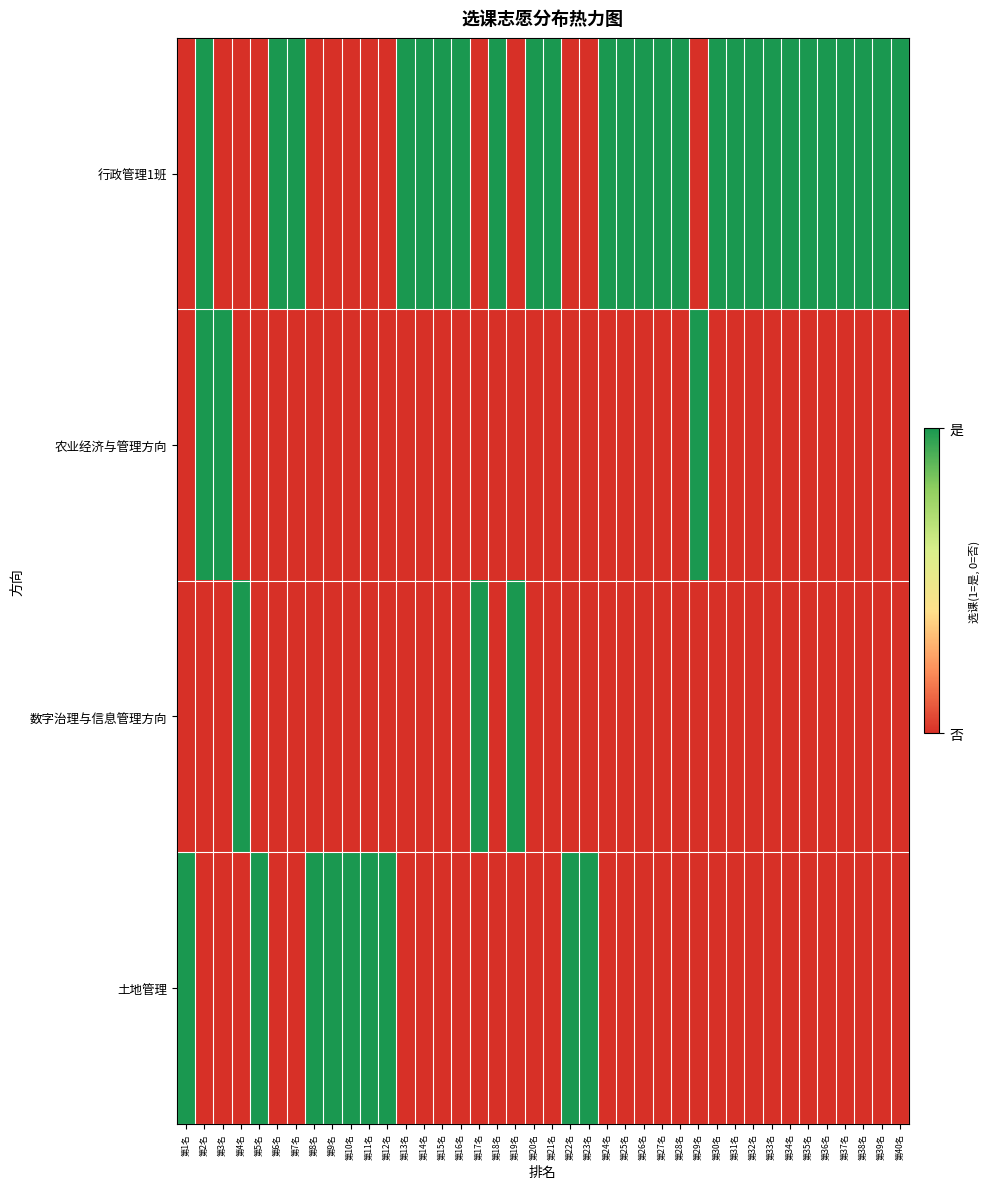

Reading left to right, transcribe all the data shown in this chart.

行政管理1班: 第1名=0	第2名=1	第3名=0	第4名=0	第5名=0	第6名=1	第7名=1	第8名=0	第9名=0	第10名=0	第11名=0	第12名=0	第13名=1	第14名=1	第15名=1	第16名=1	第17名=0	第18名=1	第19名=0	第20名=1	第21名=1	第22名=0	第23名=0	第24名=1	第25名=1	第26名=1	第27名=1	第28名=1	第29名=0	第30名=1	第31名=1	第32名=1	第33名=1	第34名=1	第35名=1	第36名=1	第37名=1	第38名=1	第39名=1	第40名=1
农业经济与管理方向: 第1名=0	第2名=1	第3名=1	第4名=0	第5名=0	第6名=0	第7名=0	第8名=0	第9名=0	第10名=0	第11名=0	第12名=0	第13名=0	第14名=0	第15名=0	第16名=0	第17名=0	第18名=0	第19名=0	第20名=0	第21名=0	第22名=0	第23名=0	第24名=0	第25名=0	第26名=0	第27名=0	第28名=0	第29名=1	第30名=0	第31名=0	第32名=0	第33名=0	第34名=0	第35名=0	第36名=0	第37名=0	第38名=0	第39名=0	第40名=0
数字治理与信息管理方向: 第1名=0	第2名=0	第3名=0	第4名=1	第5名=0	第6名=0	第7名=0	第8名=0	第9名=0	第10名=0	第11名=0	第12名=0	第13名=0	第14名=0	第15名=0	第16名=0	第17名=1	第18名=0	第19名=1	第20名=0	第21名=0	第22名=0	第23名=0	第24名=0	第25名=0	第26名=0	第27名=0	第28名=0	第29名=0	第30名=0	第31名=0	第32名=0	第33名=0	第34名=0	第35名=0	第36名=0	第37名=0	第38名=0	第39名=0	第40名=0
土地管理: 第1名=1	第2名=0	第3名=0	第4名=0	第5名=1	第6名=0	第7名=0	第8名=1	第9名=1	第10名=1	第11名=1	第12名=1	第13名=0	第14名=0	第15名=0	第16名=0	第17名=0	第18名=0	第19名=0	第20名=0	第21名=0	第22名=1	第23名=1	第24名=0	第25名=0	第26名=0	第27名=0	第28名=0	第29名=0	第30名=0	第31名=0	第32名=0	第33名=0	第34名=0	第35名=0	第36名=0	第37名=0	第38名=0	第39名=0	第40名=0